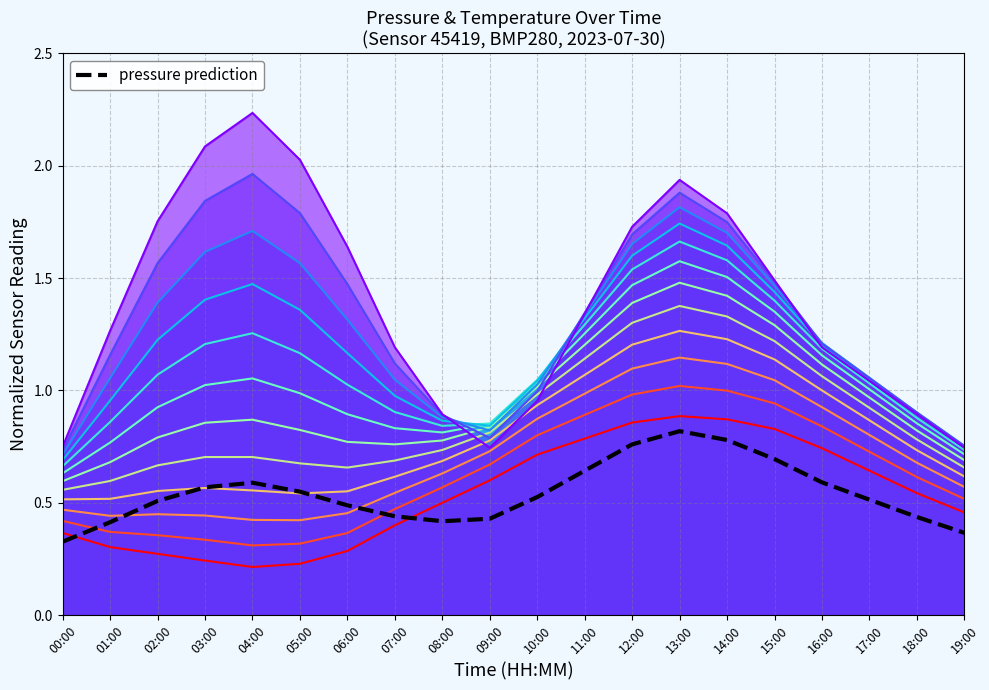

Rank the categories by value from lowest to highest.

00:00, 19:00, 01:00, 08:00, 09:00, 18:00, 07:00, 06:00, 02:00, 17:00, 10:00, 05:00, 03:00, 04:00, 16:00, 11:00, 15:00, 12:00, 14:00, 13:00